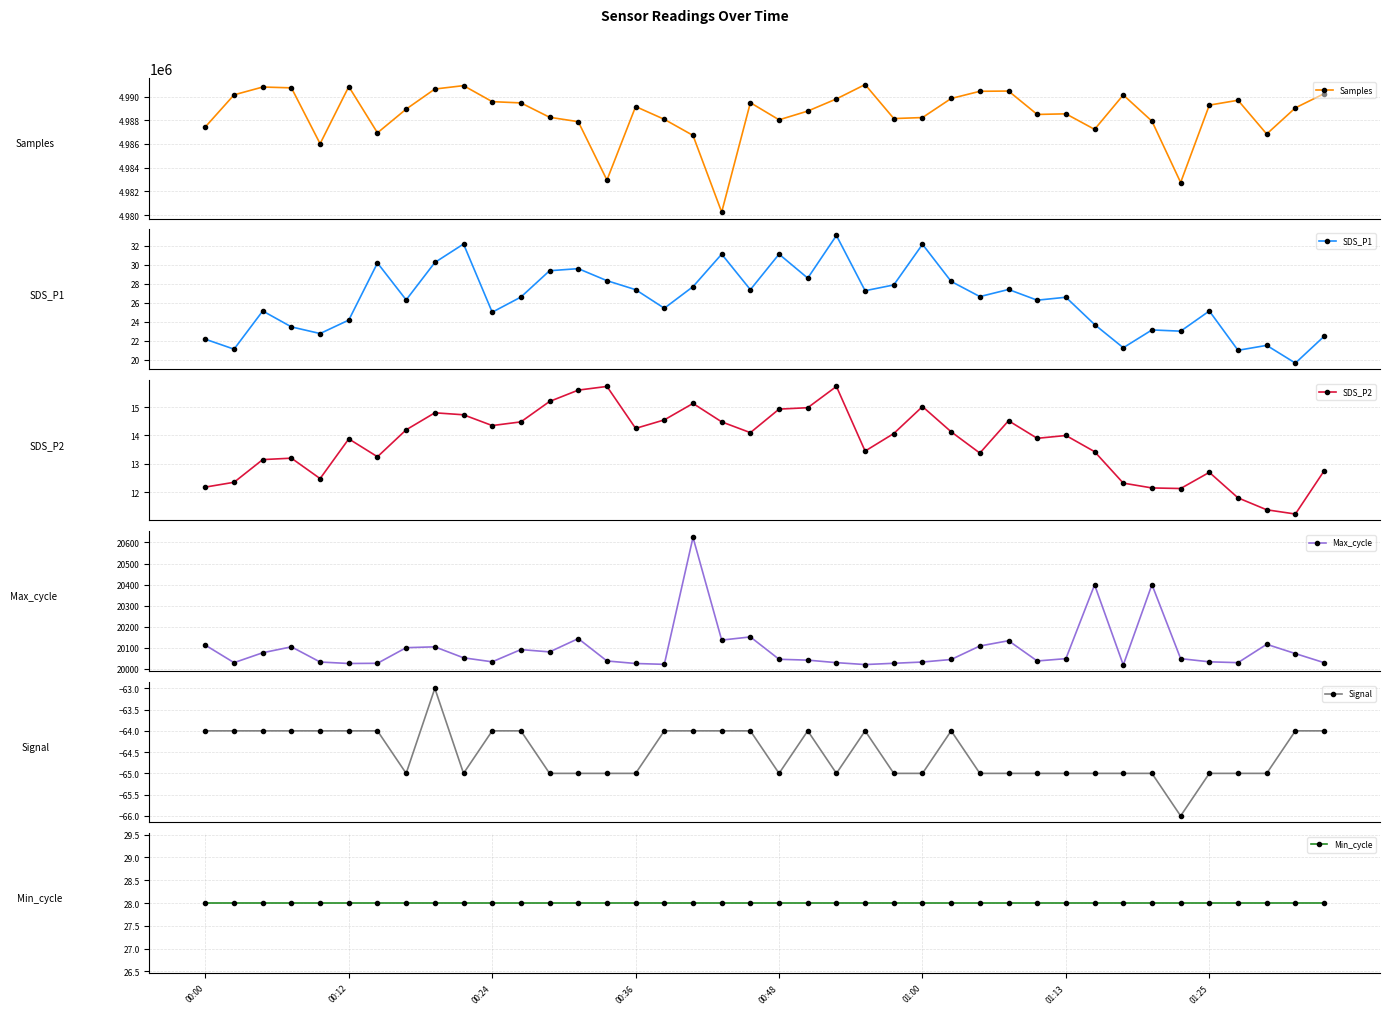

Which series has the largest total across all categories?

Samples